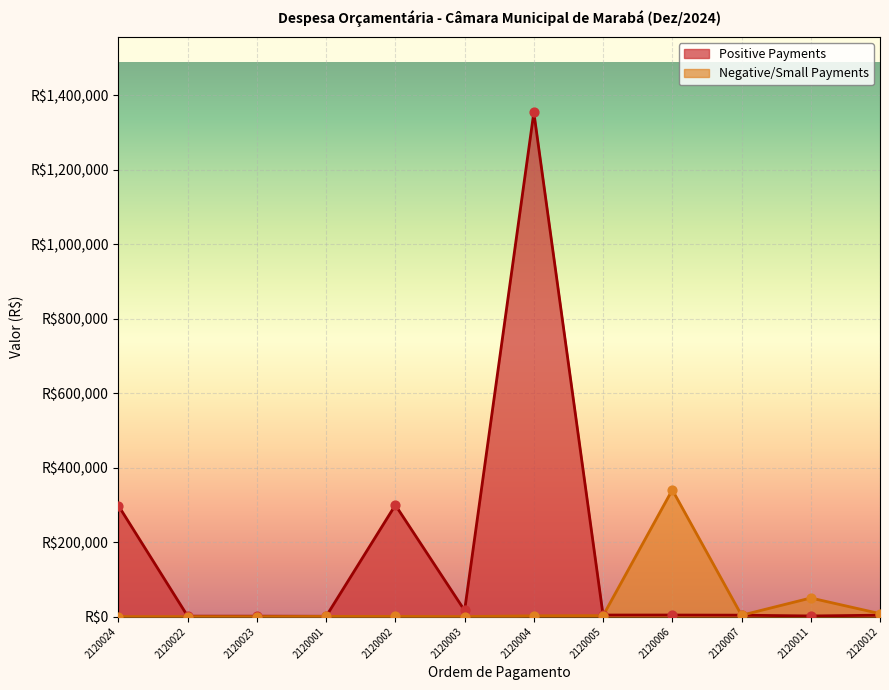

What are all the series names shown in the legend?

Positive Payments, Negative/Small Payments